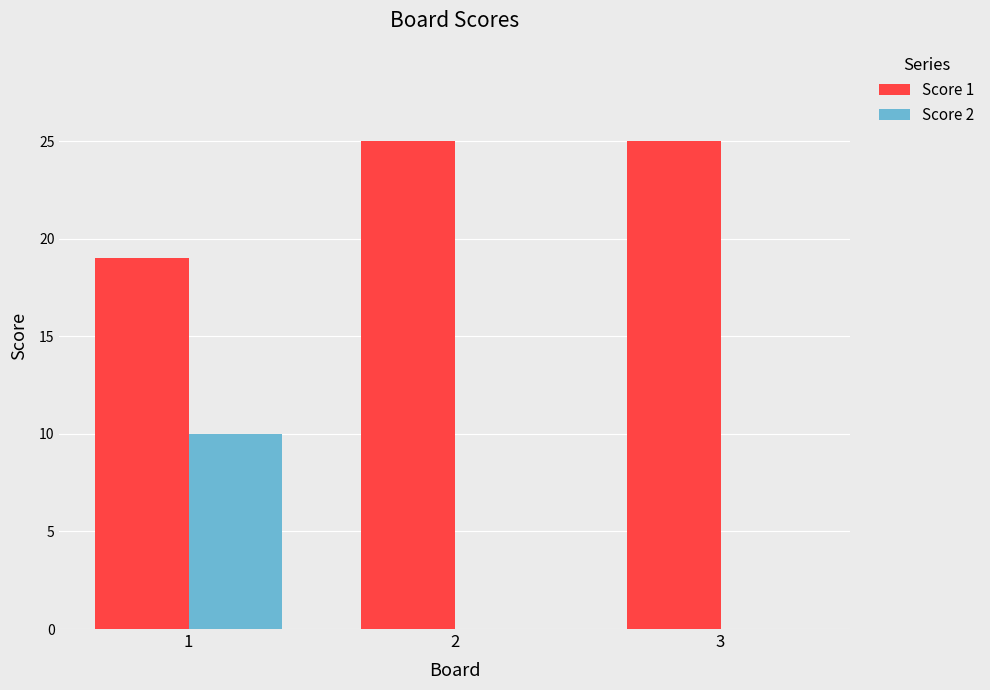

What is the maximum value shown in the chart?

25